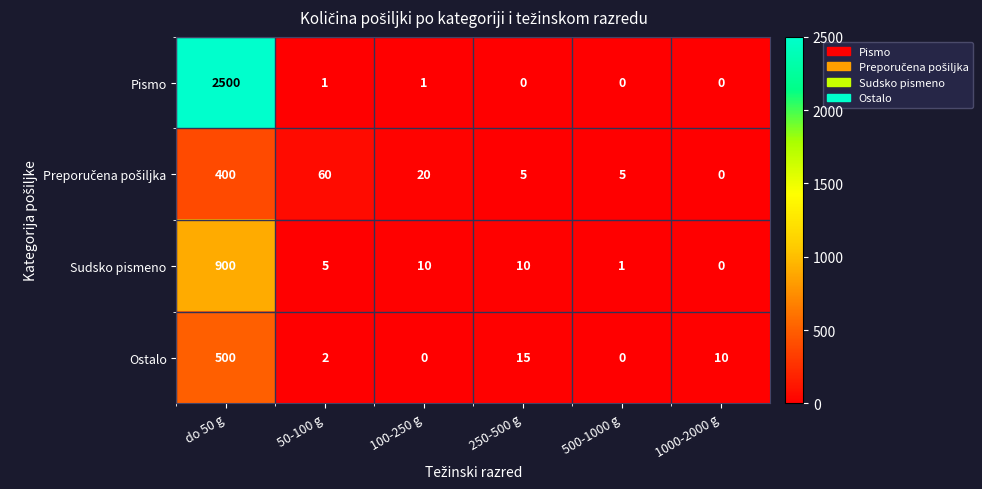

How many distinct data groups are displayed?

4